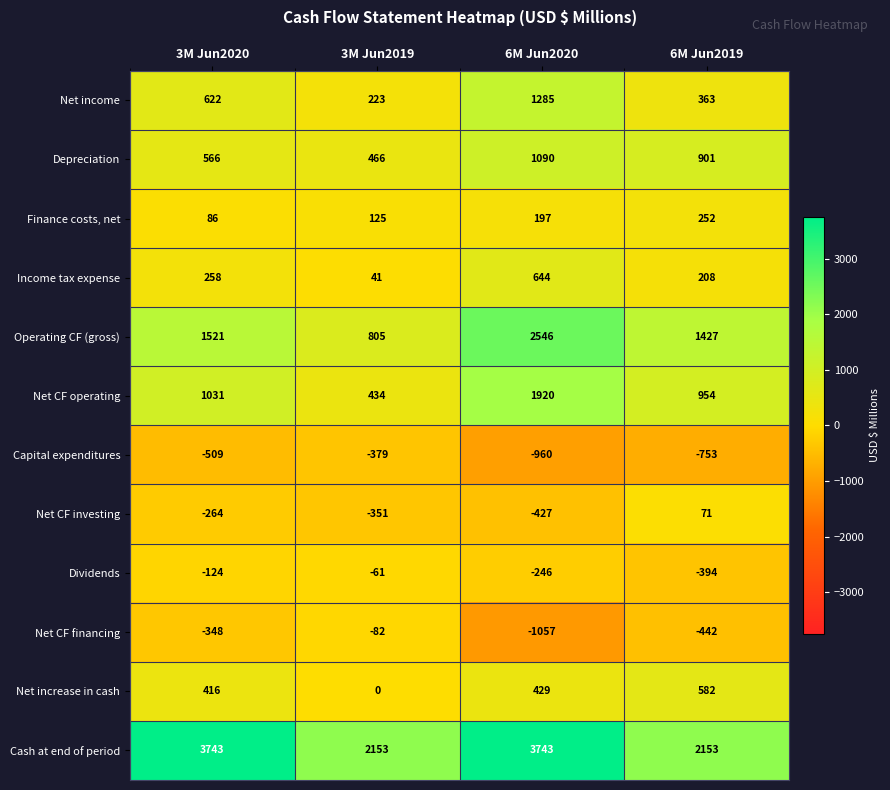

What is the difference between the Net CF financing values at 6M Jun2019 and 6M Jun2020?

615